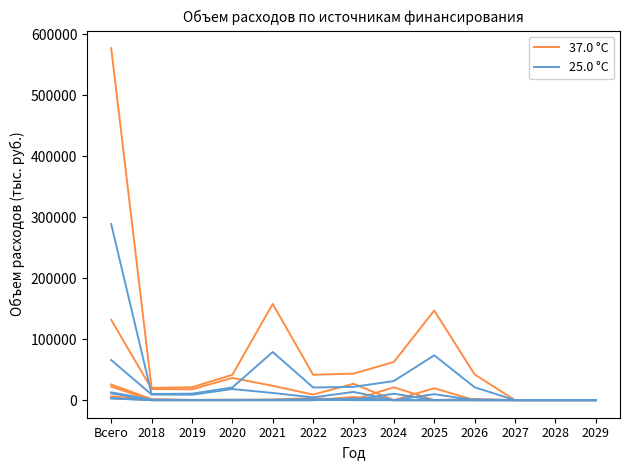

Reading right to left, extract all data points from this chart.

37.0 °C: 0.0	0.0	0.0	0.0	0.0	0.0	26794.5	9086.8	23470.9	36426.8	17681.0	18300.6	131760.6
25.0 °C: 0.0	0.0	0.0	0.0	0.0	0.0	13397.2	4543.4	11735.5	18213.4	8840.5	9150.3	65760.3